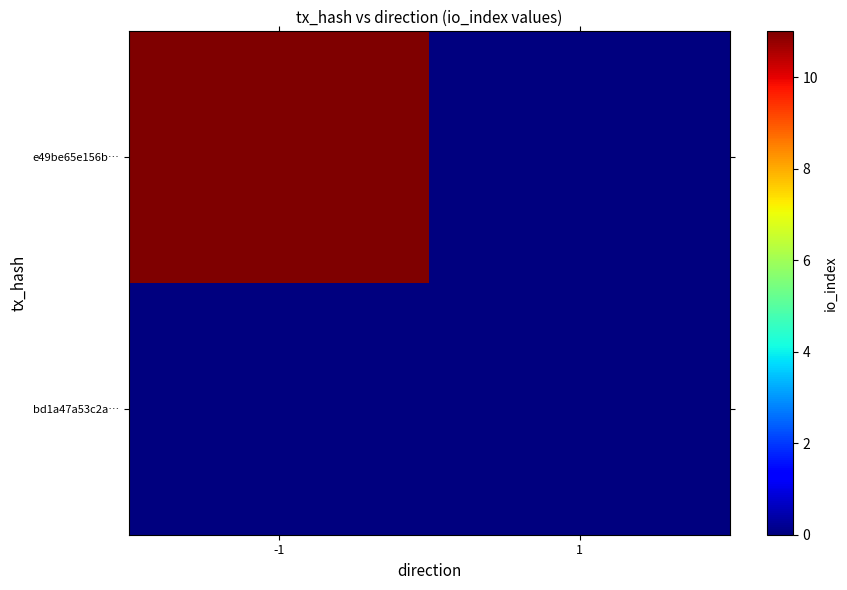

Which has a higher value, 1 or -1?

-1